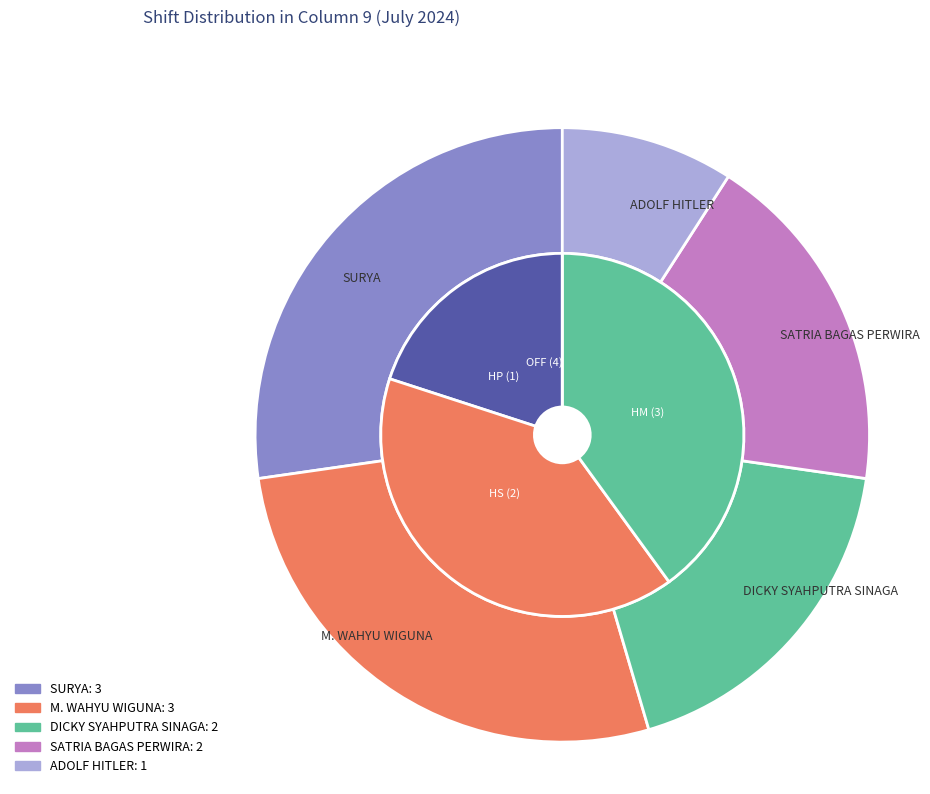

What is the ratio of the value at M. WAHYU WIGUNA to the value at ADOLF HITLER?

3.0